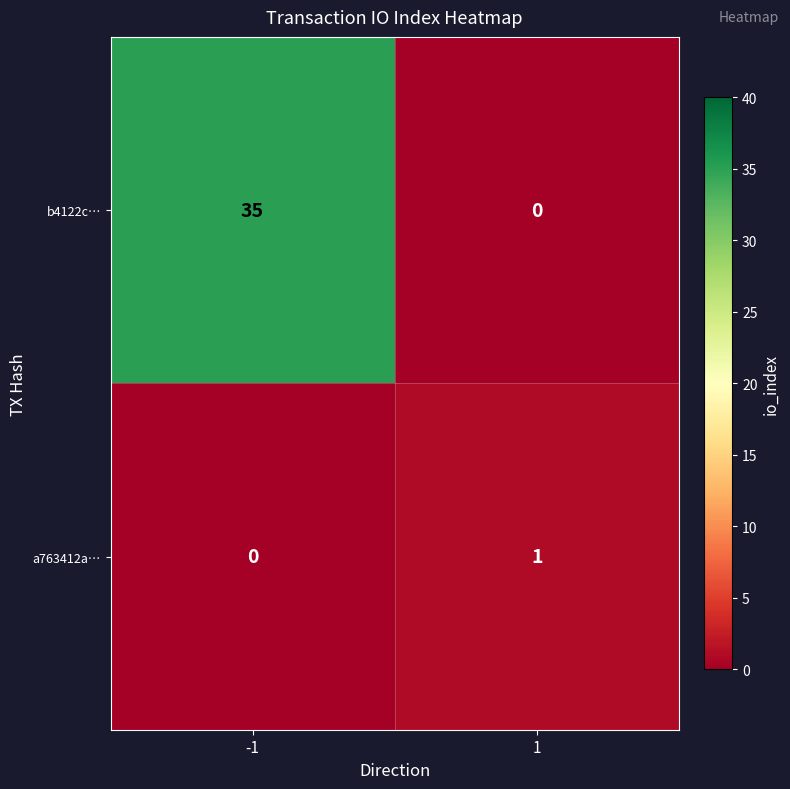

How many data points does each series have?

2